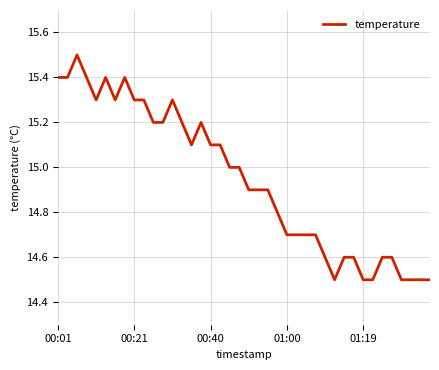

What is the greatest value displayed?

15.5